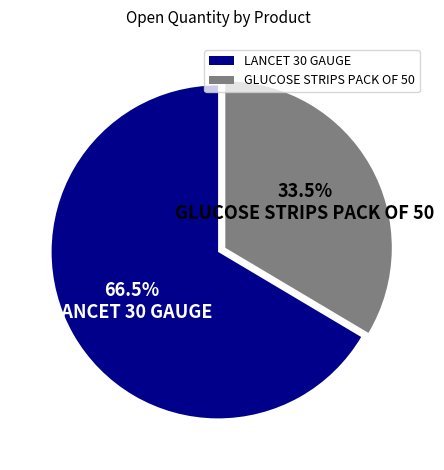

Is there a majority slice in this chart?

Yes